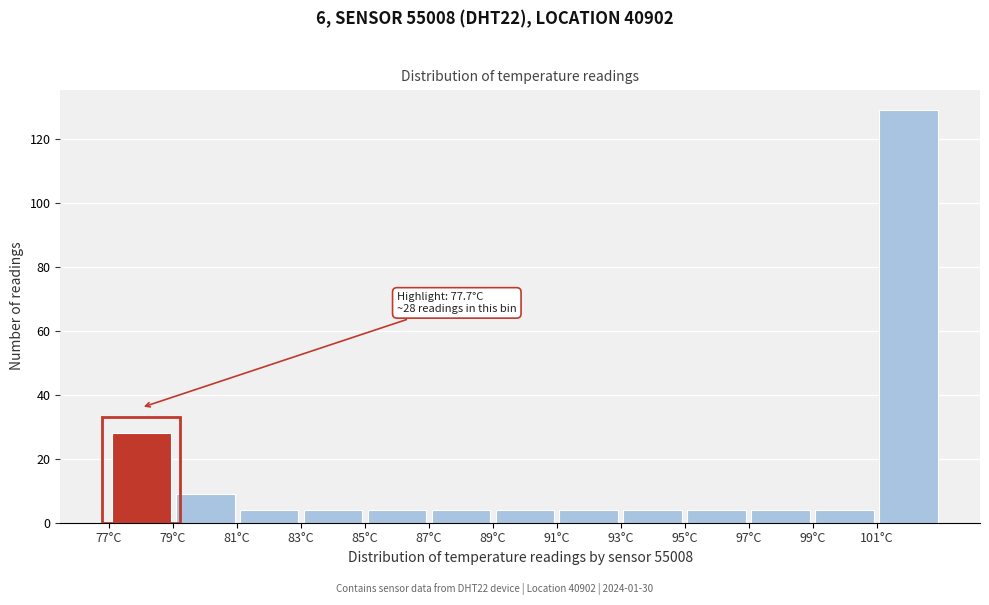

Which range on the x-axis has the tallest bar?

101 to 103